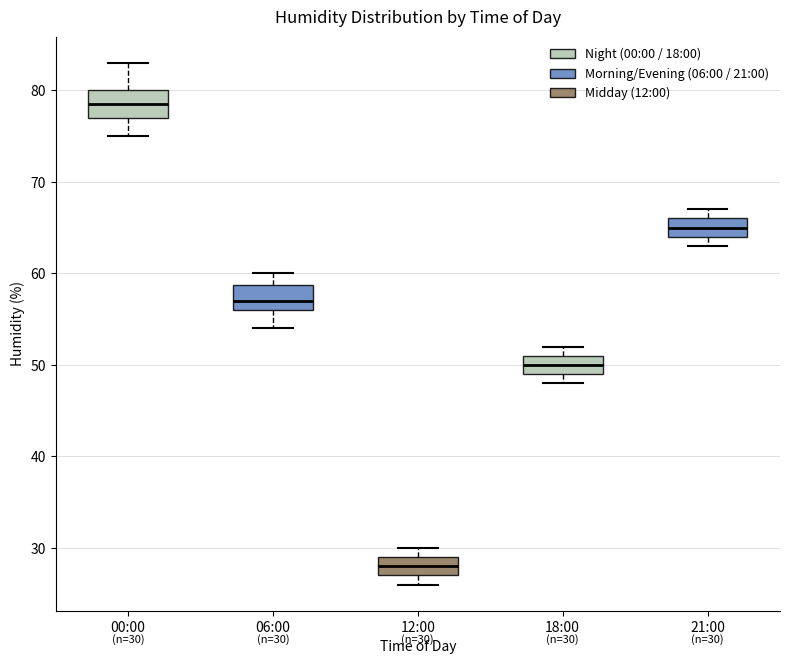

Which box's median line is the lowest?

12:00